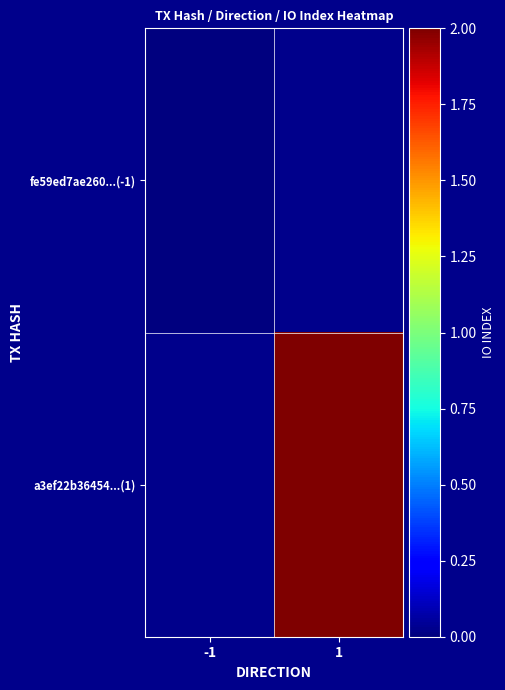

How many categories are shown in the chart?

2